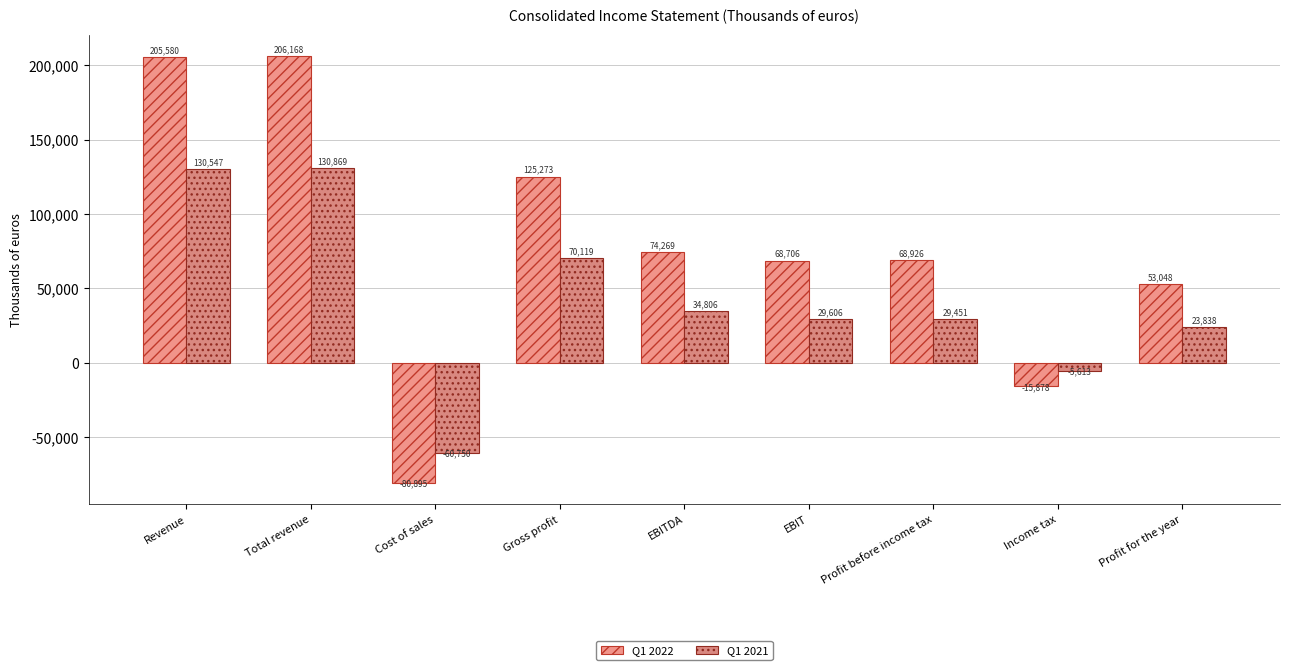

What is the total value across all series at Profit before income tax?

98377